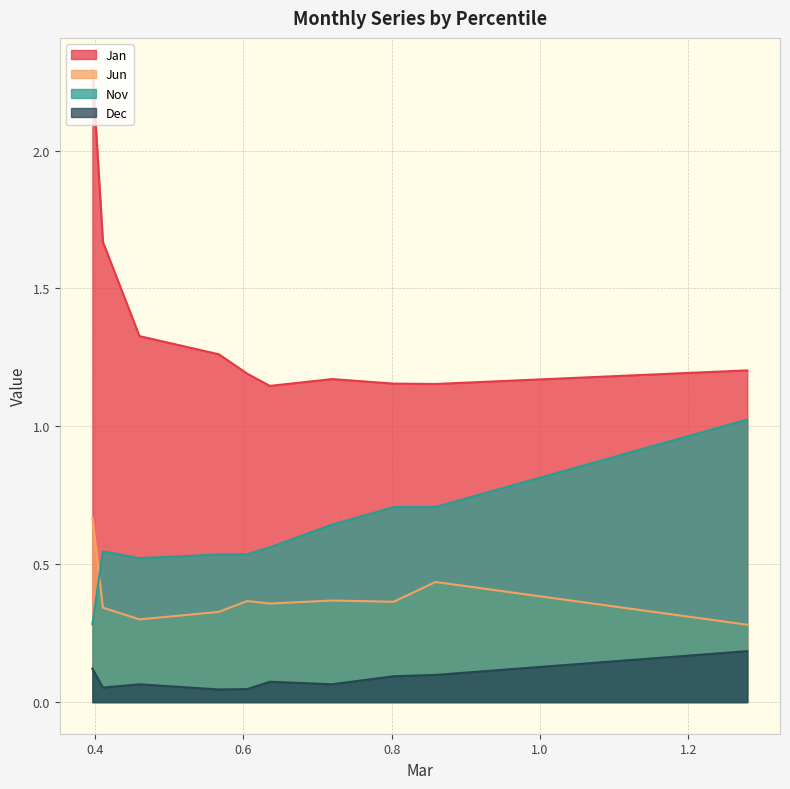

Reading left to right, extract all data points from this chart.

Jan: pct05=2.3	pct15=1.7	pct25=1.3	pct35=1.3	pct45=1.2	pct55=1.1	pct65=1.2	pct75=1.2	pct85=1.2	pct95=1.2
Jun: pct05=0.7	pct15=0.3	pct25=0.3	pct35=0.3	pct45=0.4	pct55=0.4	pct65=0.4	pct75=0.4	pct85=0.4	pct95=0.3
Nov: pct05=0.3	pct15=0.5	pct25=0.5	pct35=0.5	pct45=0.5	pct55=0.6	pct65=0.6	pct75=0.7	pct85=0.7	pct95=1.0
Dec: pct05=0.1	pct15=0.1	pct25=0.1	pct35=0.0	pct45=0.0	pct55=0.1	pct65=0.1	pct75=0.1	pct85=0.1	pct95=0.2